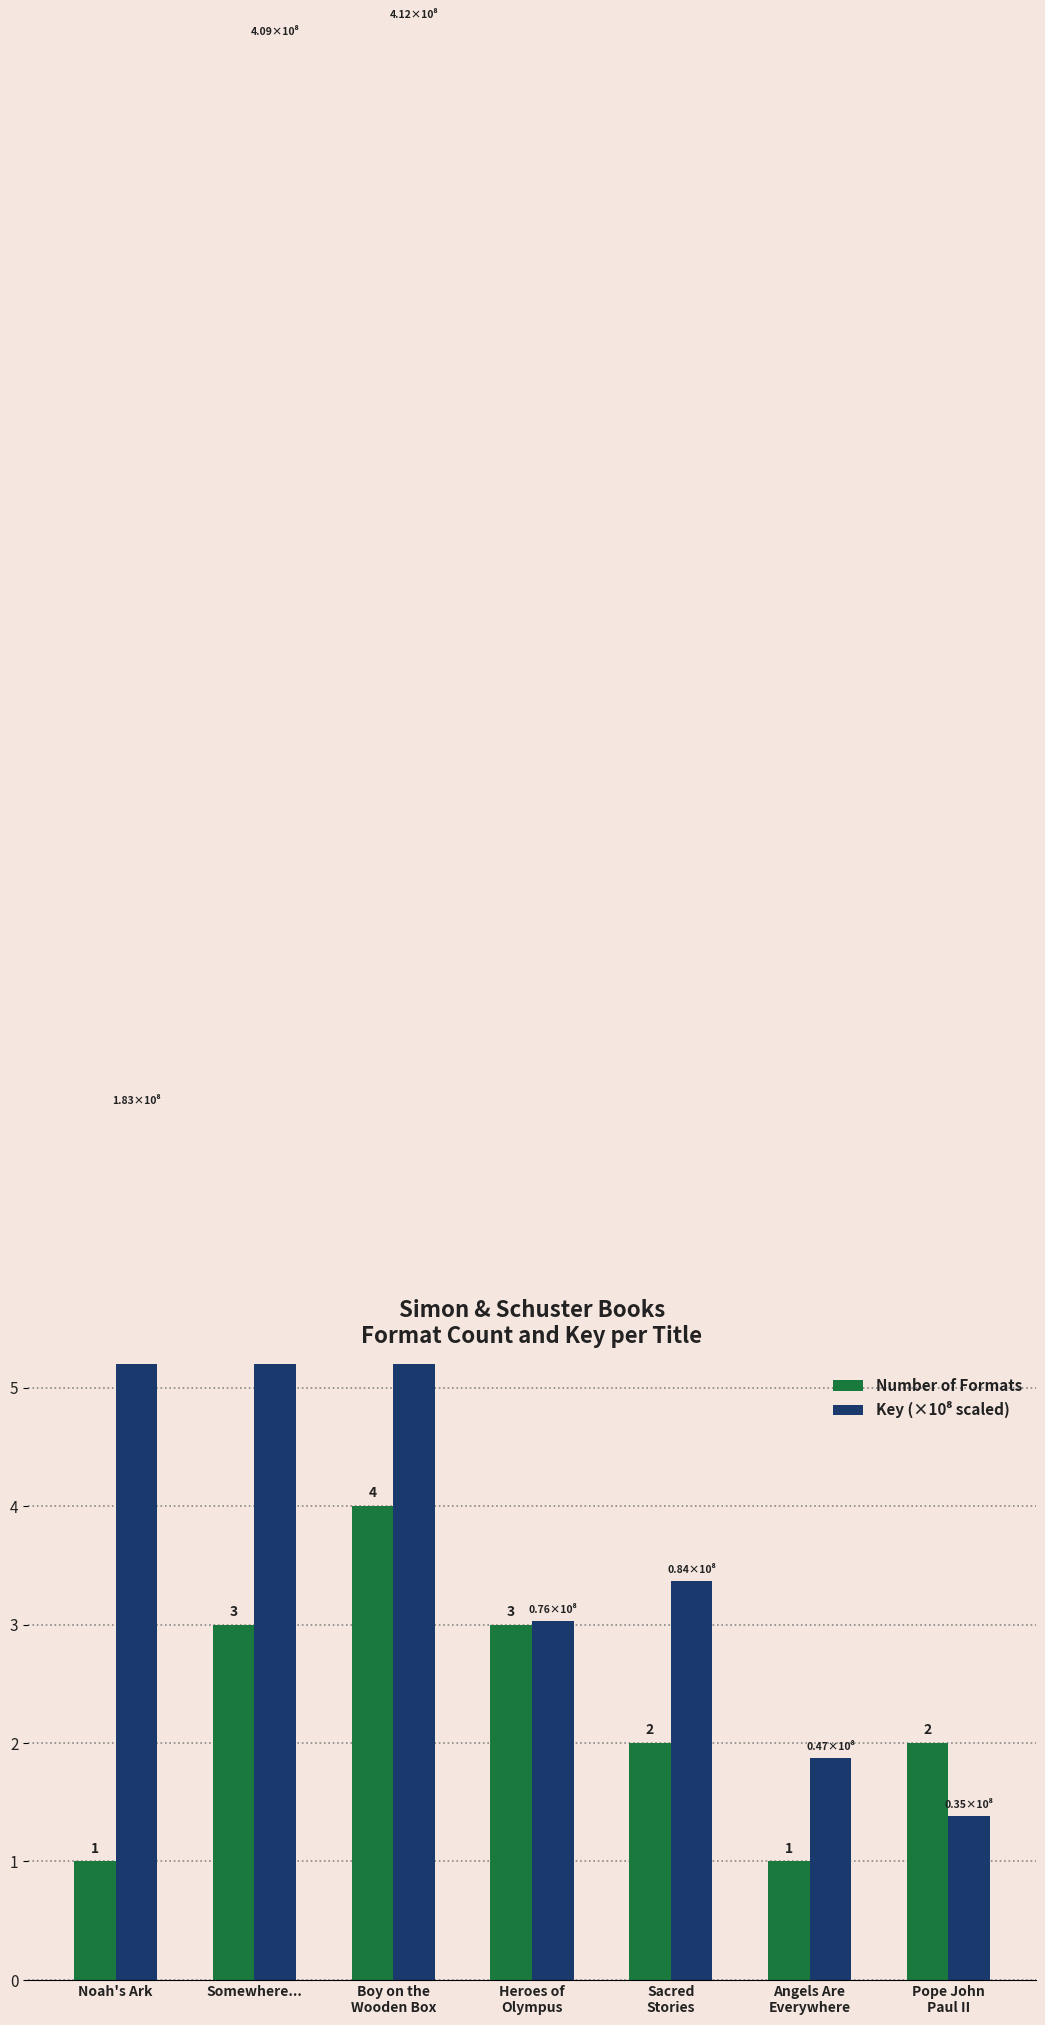

What is the difference between the highest and lowest values at Sacred
Stories?

1.4